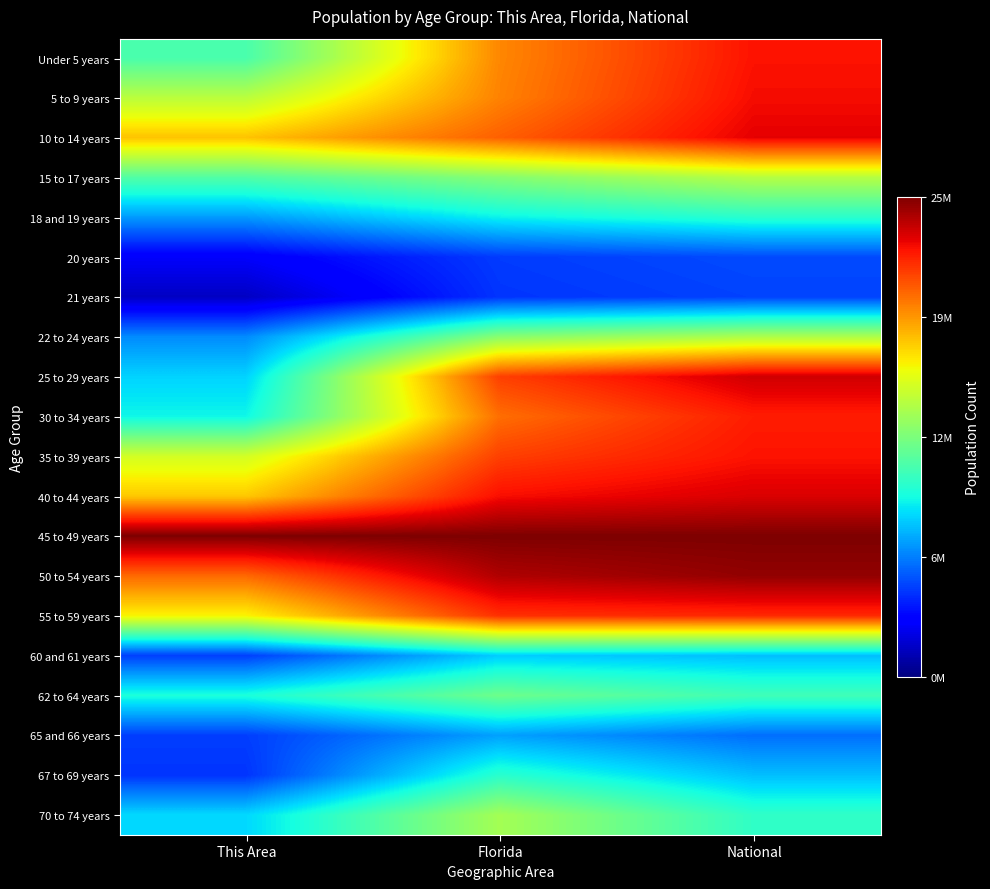

Which has a higher value, National or This Area?

National